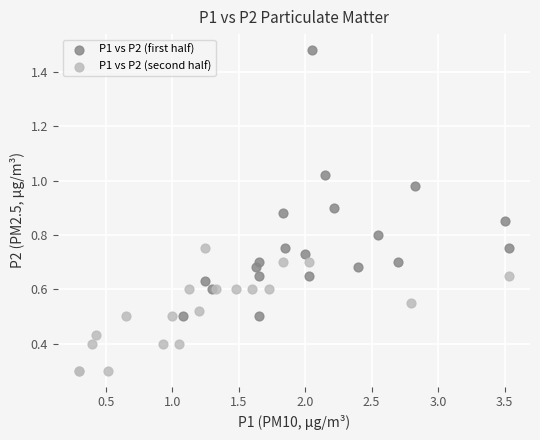

Which series contains the highest Y value?

P1 vs P2 (first half)